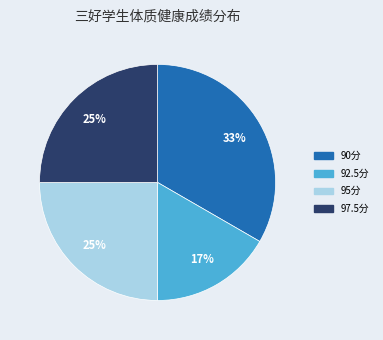

Is there a majority slice in this chart?

No